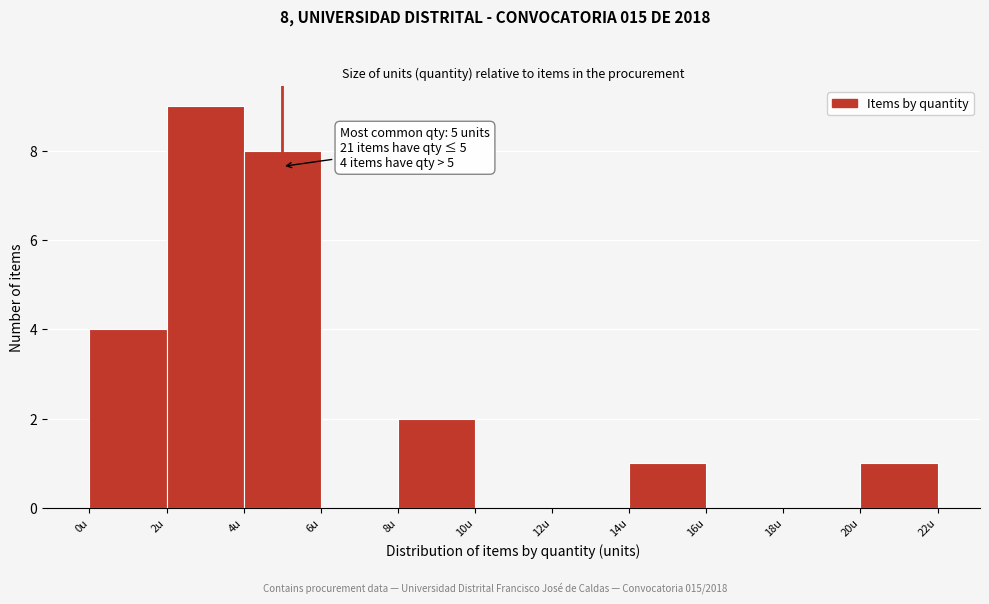

Which range on the x-axis has the tallest bar?

2 to 4